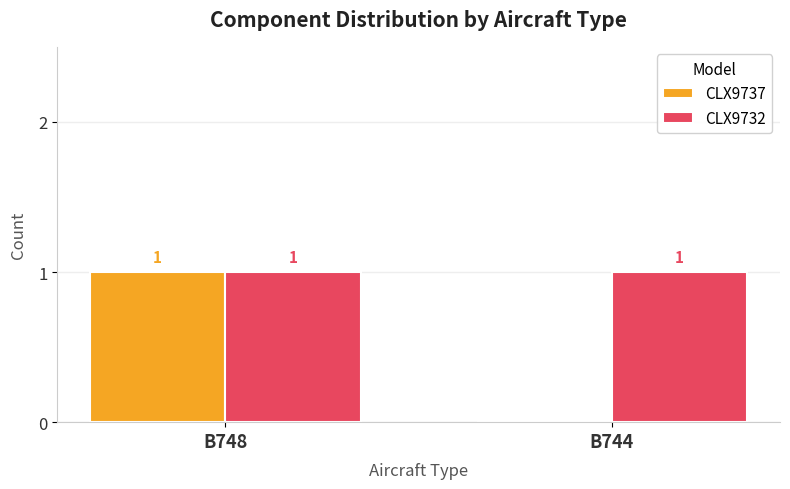

Which series changed the most between B748 and B744?

CLX9737